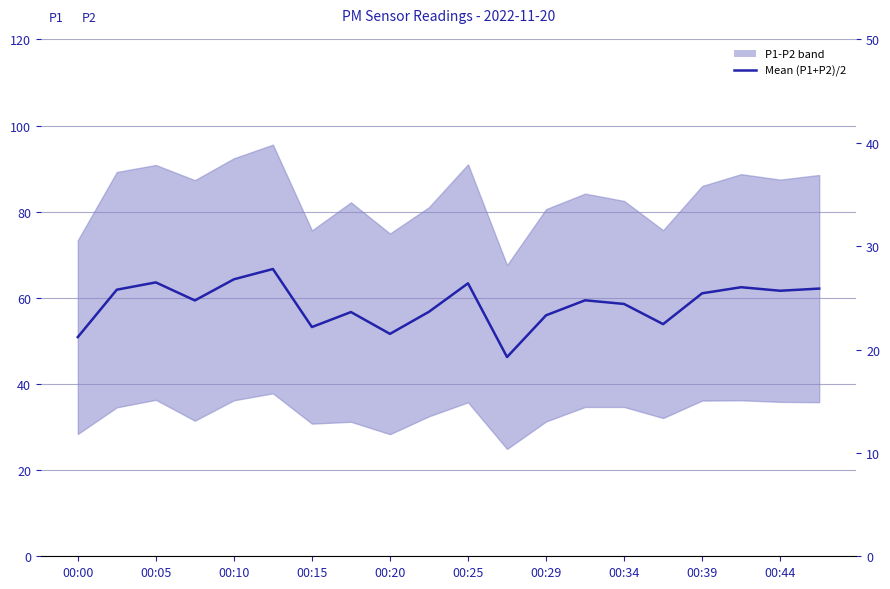

What is the difference between the values at 00:20 and 17?

1.8